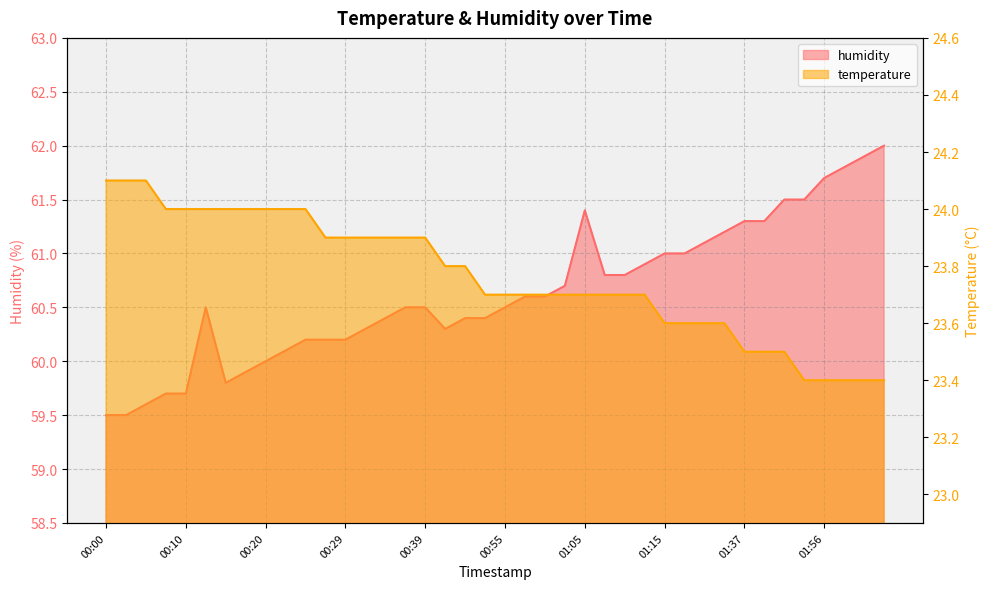

Which has a higher value, 00:52 or 01:15?

01:15